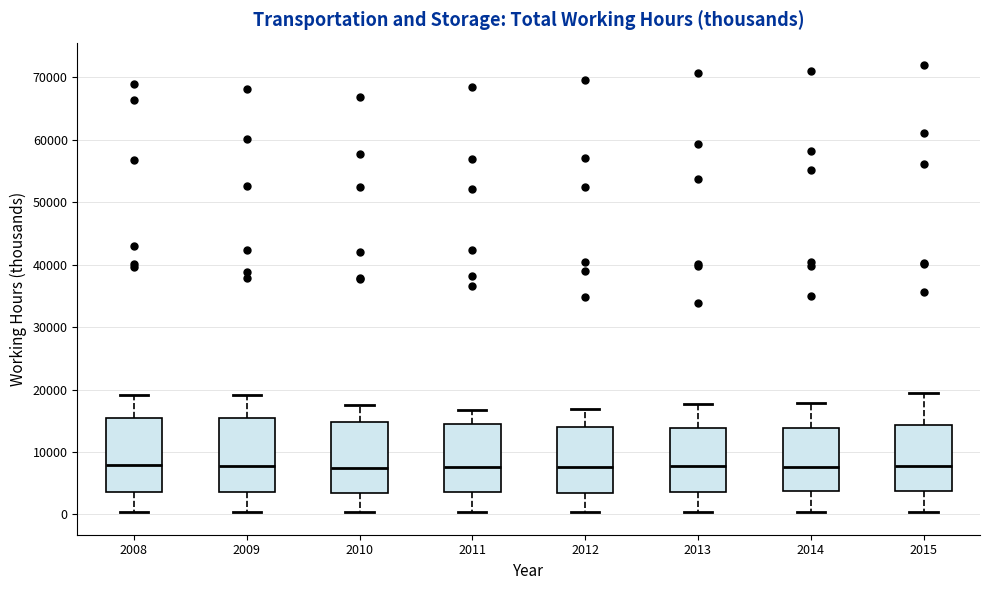

Reading left to right, transcribe this box plot: for each box, give where its median line is, the range the box spans, and where its two whiskers end, as read against the y-axis. The values are not printed on the chart, so give them approximately, as read against the axis.

2008: median 8000, box 4000 to 15000, whiskers 0 to 19000
2009: median 8000, box 4000 to 15000, whiskers 0 to 19000
2010: median 7000, box 3000 to 15000, whiskers 0 to 18000
2011: median 8000, box 4000 to 15000, whiskers 0 to 17000
2012: median 8000, box 4000 to 14000, whiskers 0 to 17000
2013: median 8000, box 4000 to 14000, whiskers 0 to 18000
2014: median 8000, box 4000 to 14000, whiskers 0 to 18000
2015: median 8000, box 4000 to 14000, whiskers 0 to 19000